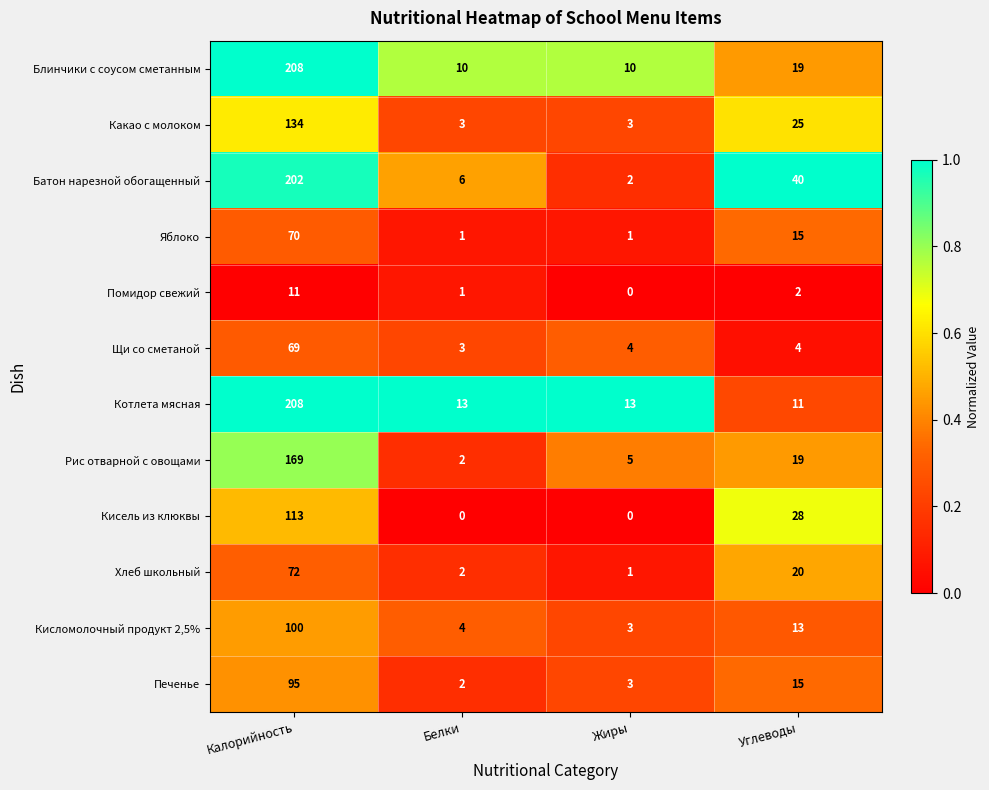

Which series has the largest range (max minus min)?

Батон нарезной обогащенный